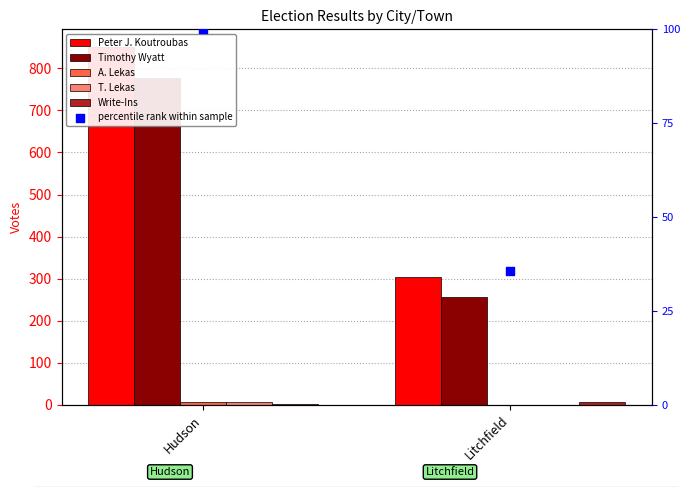

What is the total value across all series at Litchfield?

601.6